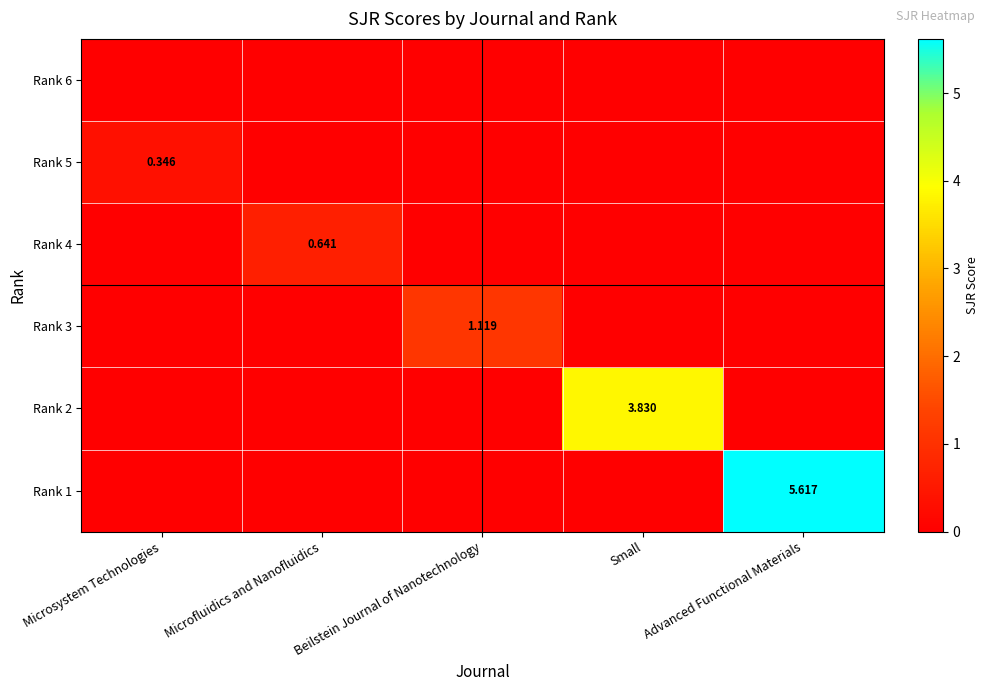

At which category is the sum across all series the highest?

Advanced Functional Materials